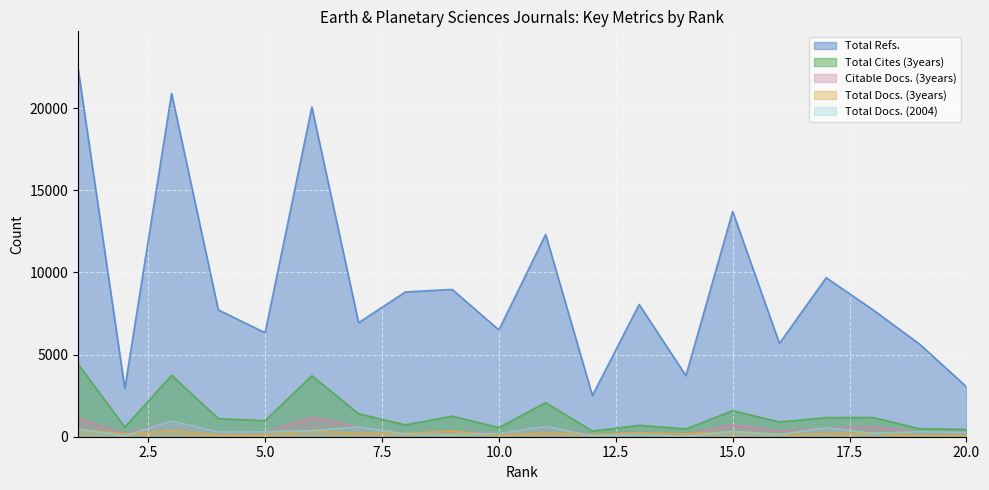

Between which two adjacent categories do Total Docs. (3years) and Total Docs. (2004) first intersect?

2 and 3